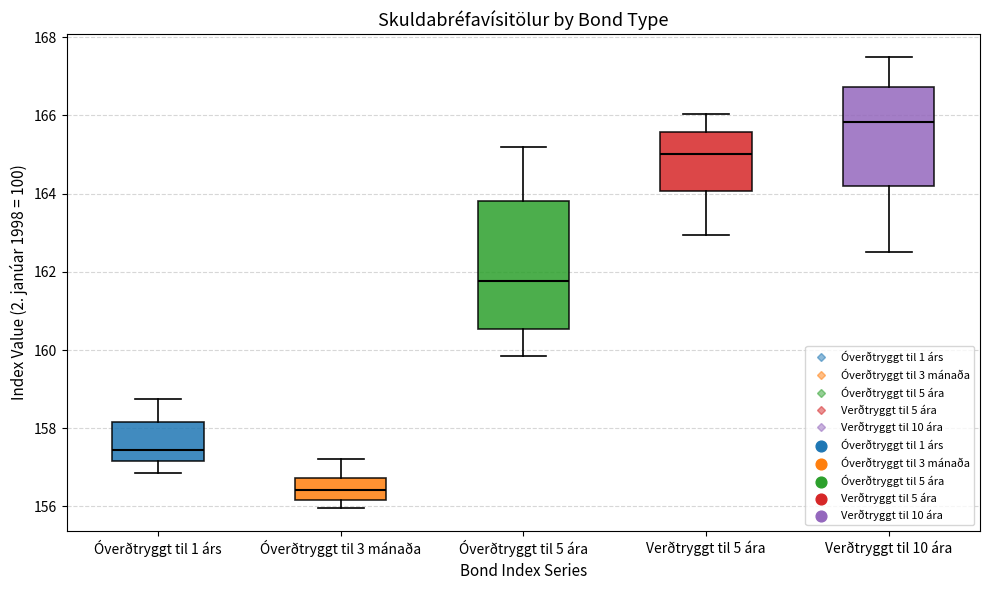

Reading left to right, transcribe this box plot: for each box, give where its median line is, the range the box spans, and where its two whiskers end, as read against the y-axis. The values are not printed on the chart, so give them approximately, as read against the axis.

Óverðtryggt til 1 árs: median 157.4, box 157.2 to 158.2, whiskers 156.8 to 158.8
Óverðtryggt til 3 mánaða: median 156.4, box 156.2 to 156.8, whiskers 156.0 to 157.2
Óverðtryggt til 5 ára: median 161.8, box 160.6 to 163.8, whiskers 159.8 to 165.2
Verðtryggt til 5 ára: median 165.0, box 164.0 to 165.6, whiskers 163.0 to 166.0
Verðtryggt til 10 ára: median 165.8, box 164.2 to 166.8, whiskers 162.6 to 167.6